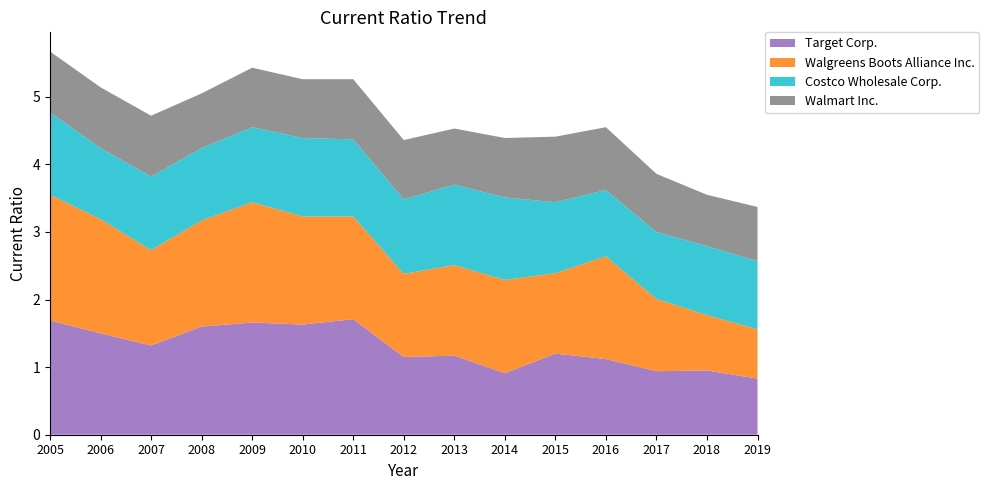

Reading right to left, list all the values displayed in this chart.

Target Corp.: 2019=0.8	2018=0.9	2017=0.9	2016=1.1	2015=1.2	2014=0.9	2013=1.2	2012=1.1	2011=1.7	2010=1.6	2009=1.7	2008=1.6	2007=1.3	2006=1.5	2005=1.7
Walgreens Boots Alliance Inc.: 2019=0.7	2018=0.8	2017=1.1	2016=1.5	2015=1.2	2014=1.4	2013=1.3	2012=1.2	2011=1.5	2010=1.6	2009=1.8	2008=1.6	2007=1.4	2006=1.7	2005=1.9
Costco Wholesale Corp.: 2019=1.0	2018=1.0	2017=1.0	2016=1.0	2015=1.1	2014=1.2	2013=1.2	2012=1.1	2011=1.1	2010=1.2	2009=1.1	2008=1.1	2007=1.1	2006=1.1	2005=1.2
Walmart Inc.: 2019=0.8	2018=0.8	2017=0.9	2016=0.9	2015=1.0	2014=0.9	2013=0.8	2012=0.9	2011=0.9	2010=0.9	2009=0.9	2008=0.8	2007=0.9	2006=0.9	2005=0.9